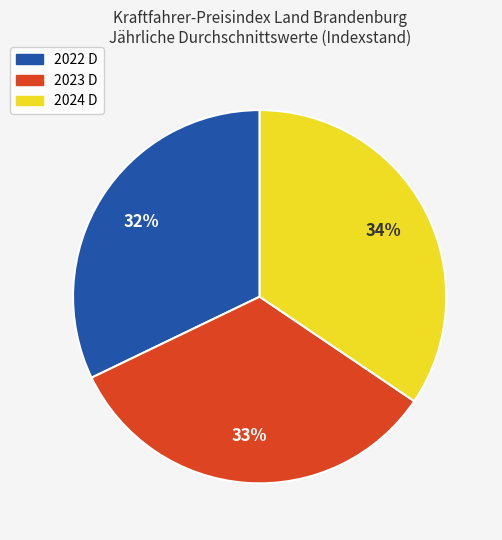

Is 2022 D the majority of the pie?

No